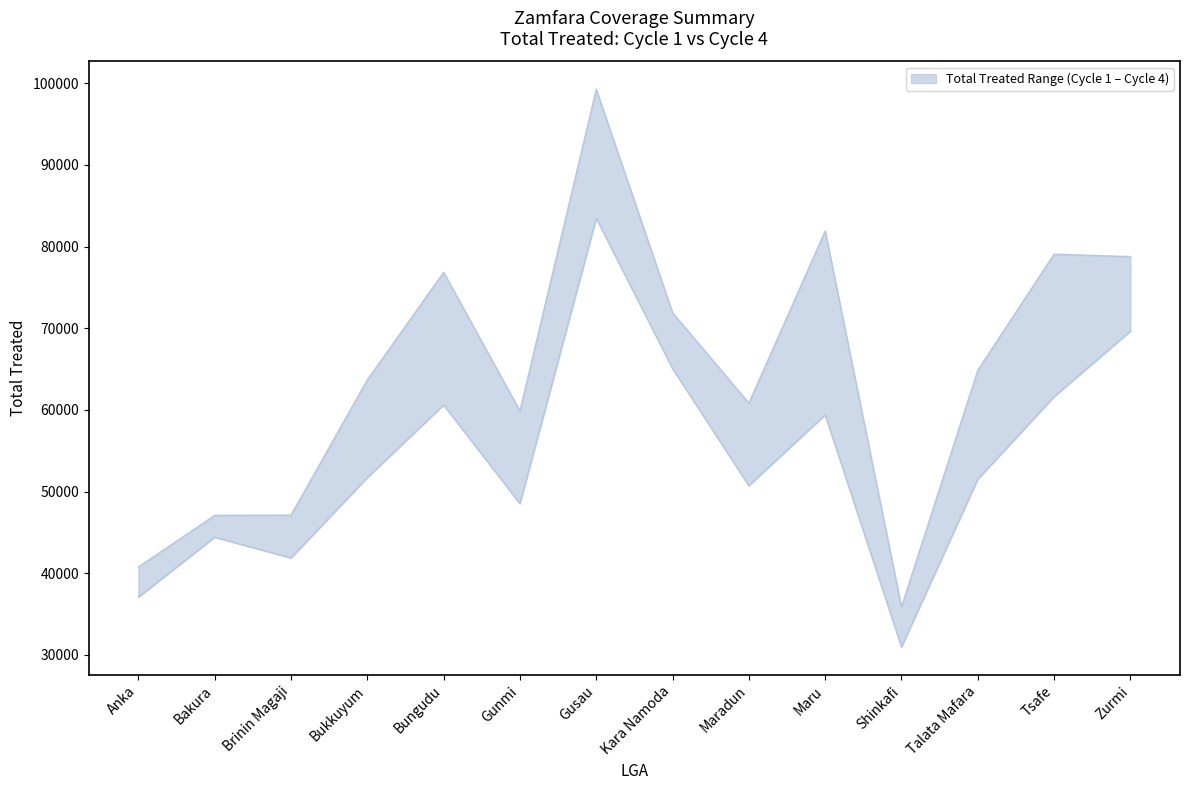

What is the smallest value displayed?

30988